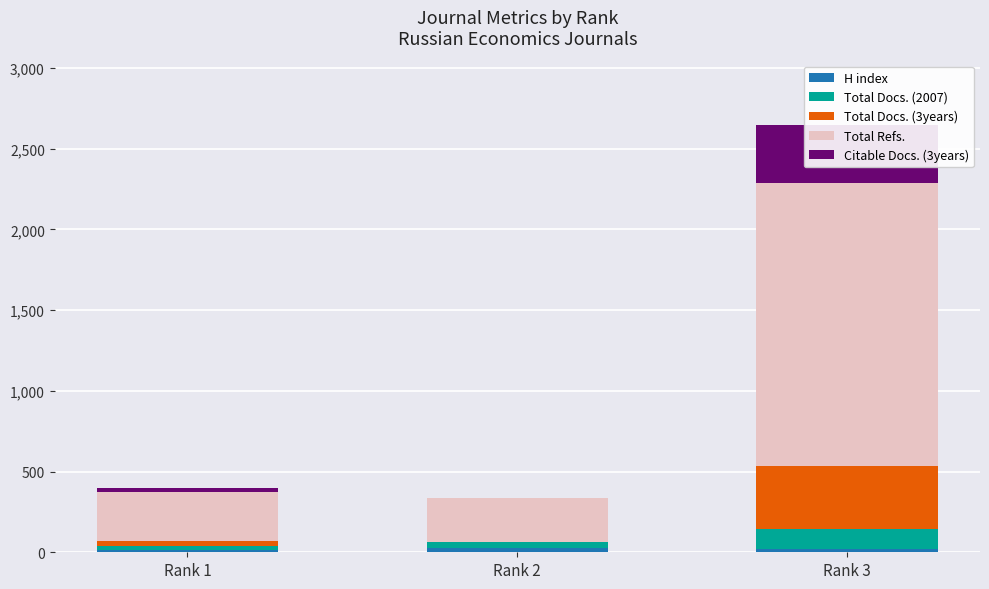

True or false: Total Docs. (2007) has a value of 41 at Rank 2.

True